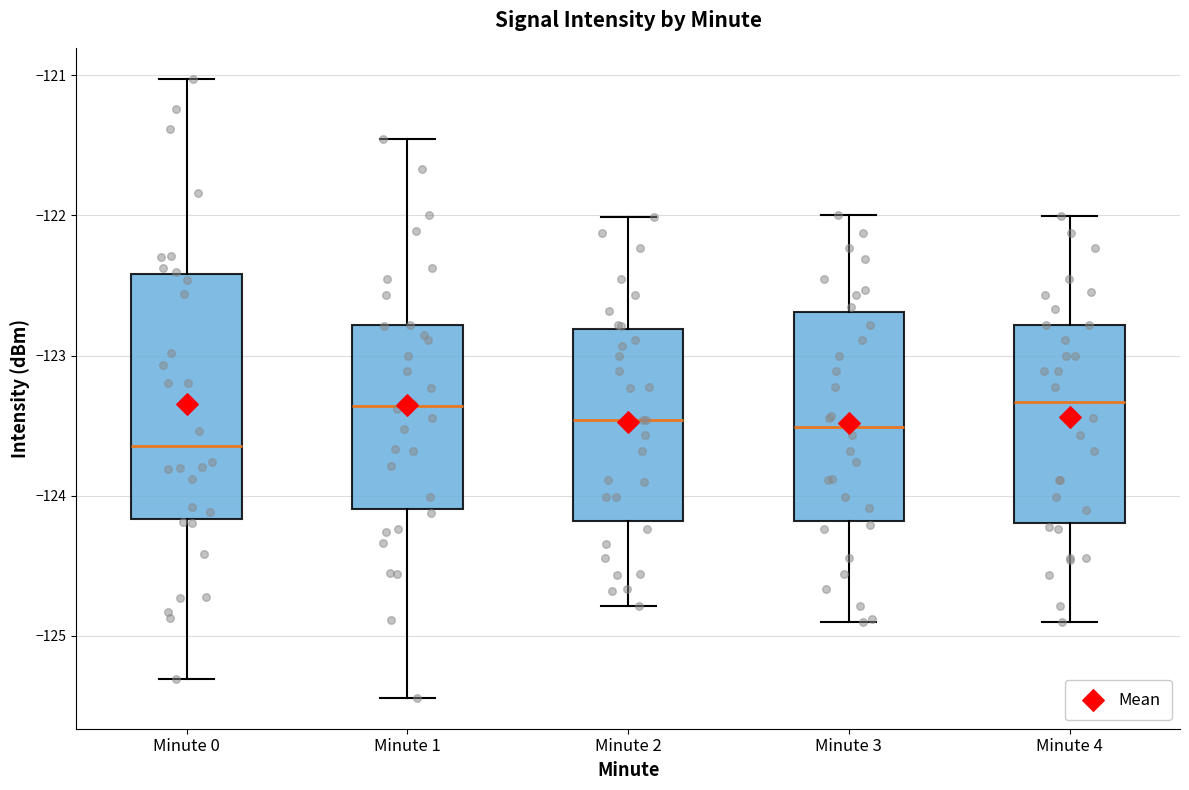

Reading left to right, read every box against the y-axis: the position of its median line, the range the box covers, and the ends of its whiskers. The values are not printed on the chart, so give them approximately, as read against the axis.

Minute 0: median -123.6, box -124.2 to -122.4, whiskers -125.3 to -121.0
Minute 1: median -123.4, box -124.1 to -122.8, whiskers -125.4 to -121.5
Minute 2: median -123.5, box -124.2 to -122.8, whiskers -124.8 to -122.0
Minute 3: median -123.5, box -124.2 to -122.7, whiskers -124.9 to -122.0
Minute 4: median -123.3, box -124.2 to -122.8, whiskers -124.9 to -122.0